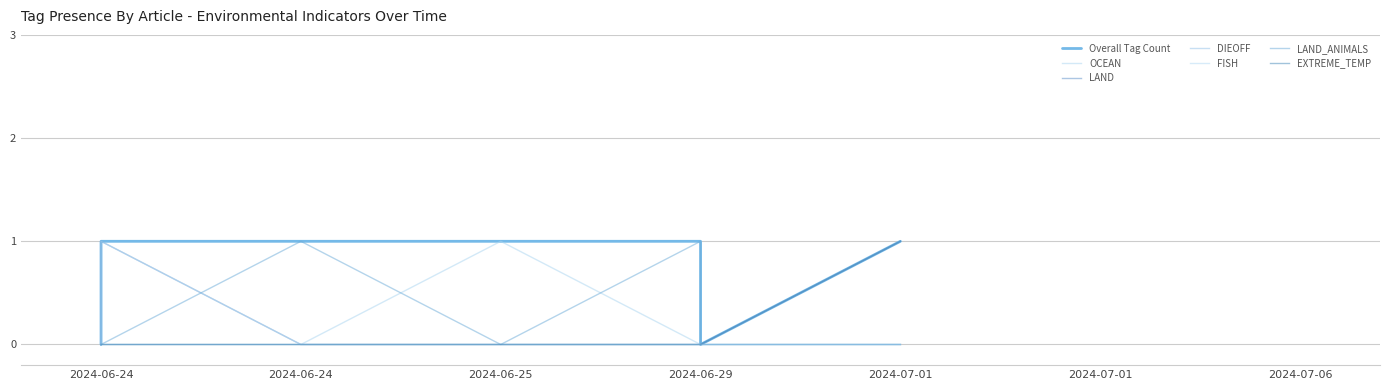

What is the difference between the second highest and minimum values in the LAND_ANIMALS series?

1